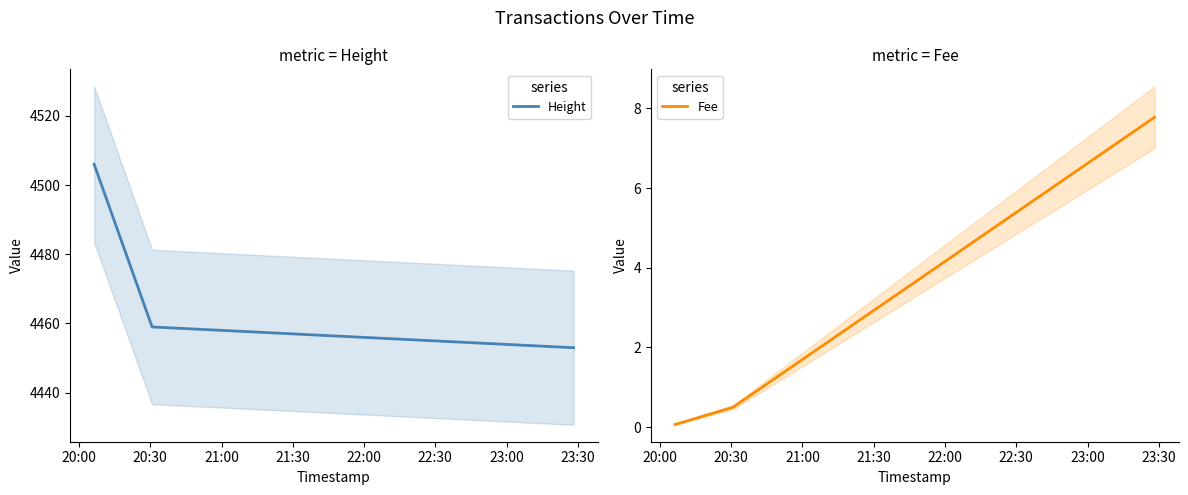

What is the maximum value shown in the chart?

4506.0